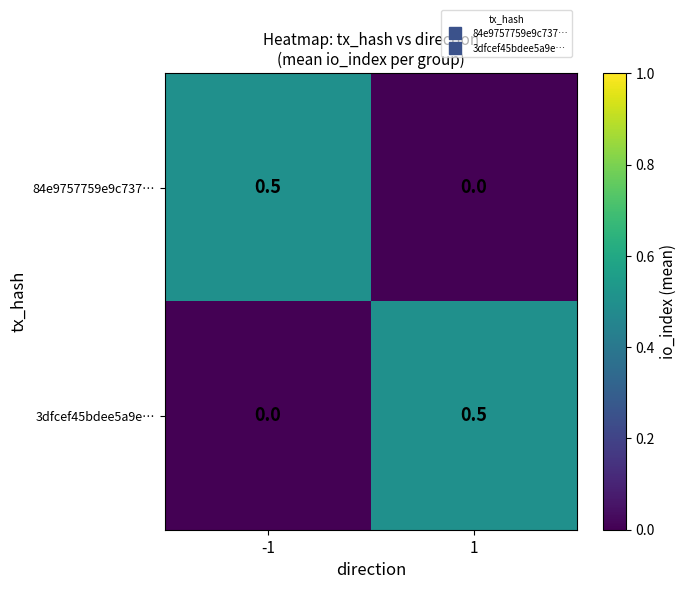

Is the value of 3dfcef45bdee5a9e… at 1 greater than the value of 84e9757759e9c737… at 1?

Yes